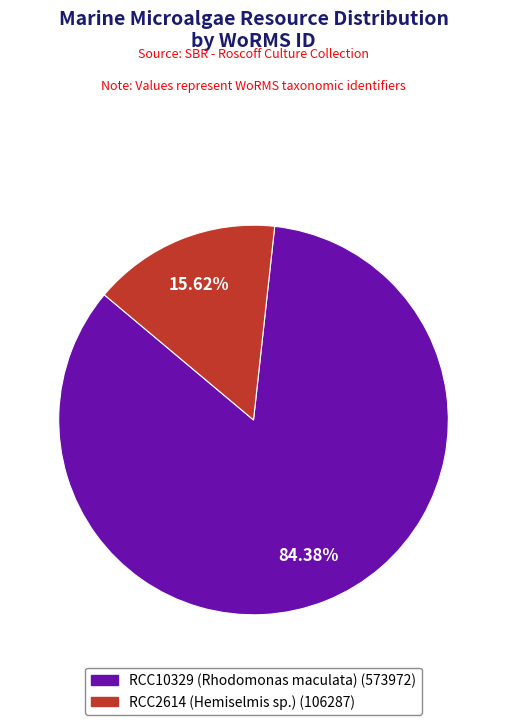

Is it true that RCC2614 (Hemiselmis sp.) is 10% of the pie?

False